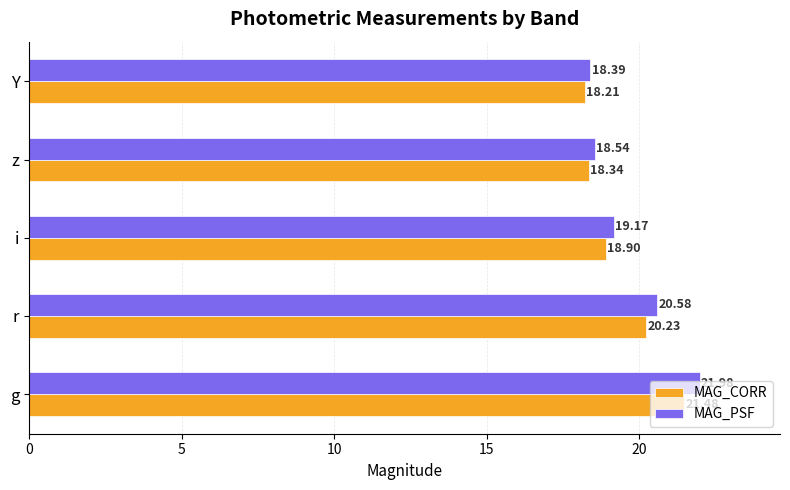

Which label corresponds to the smallest value in the chart?

Y